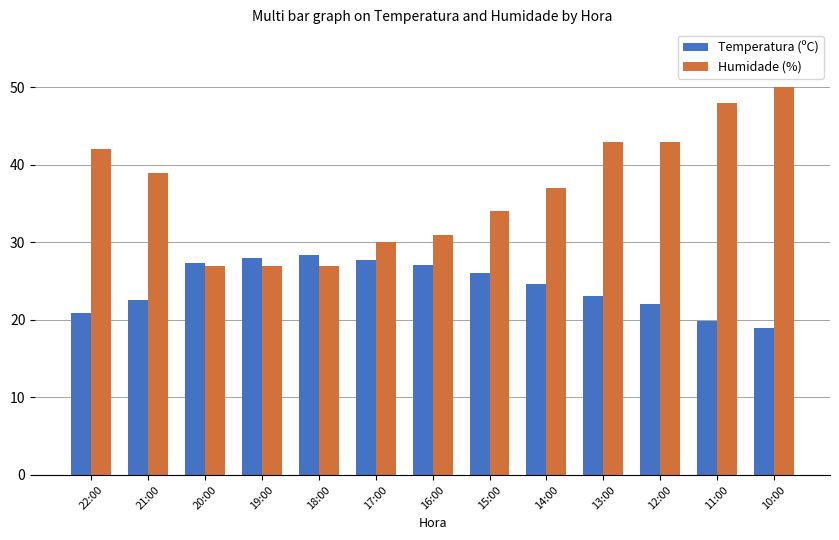

What is the spread (max minus min) of values at 20:00?

0.3